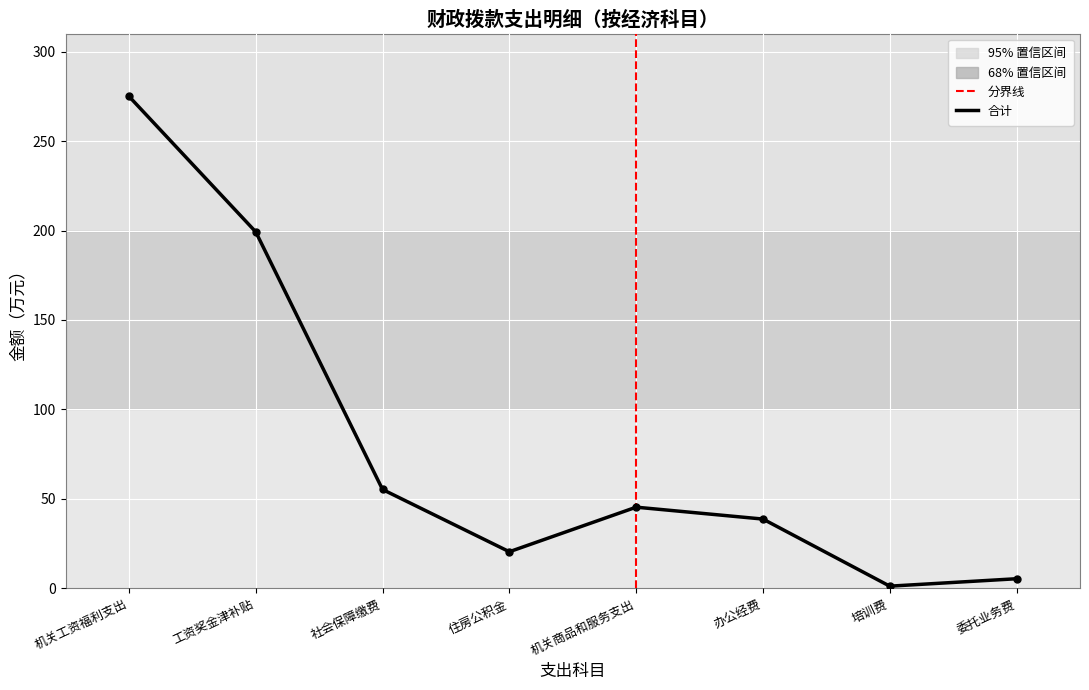

Is it true that the value at 委托业务费 is 5.4?

True